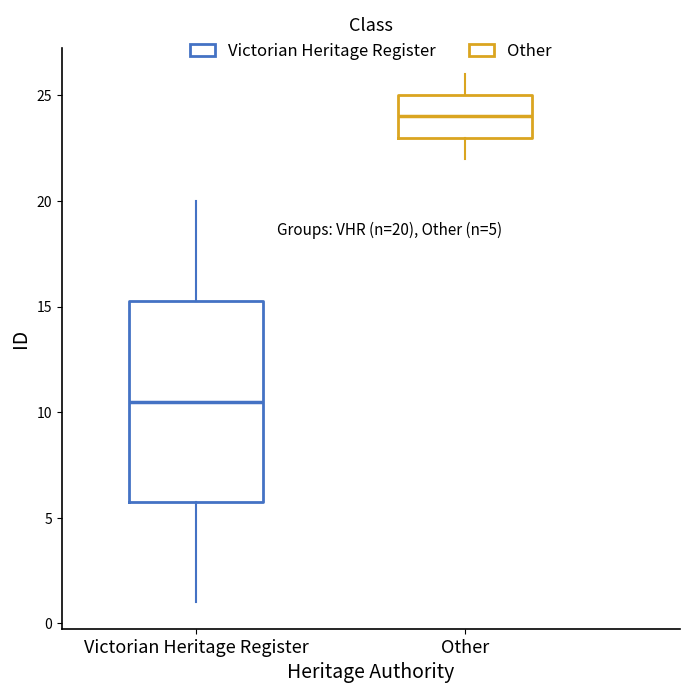

Which box is the tallest, from its lower edge to its upper edge?

Victorian Heritage Register